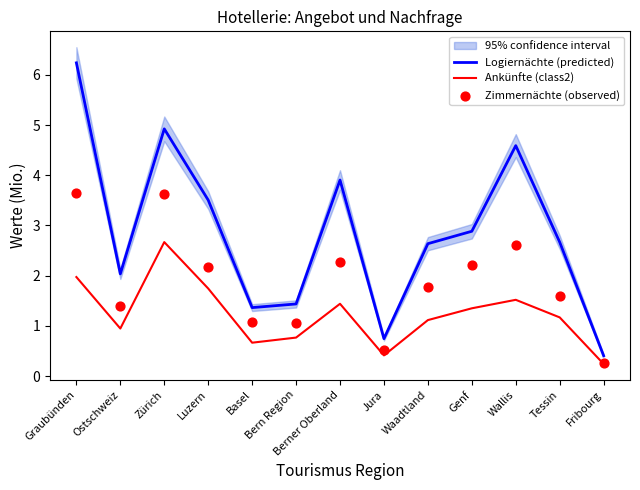

What is the total value across all series at Zürich?

11.2